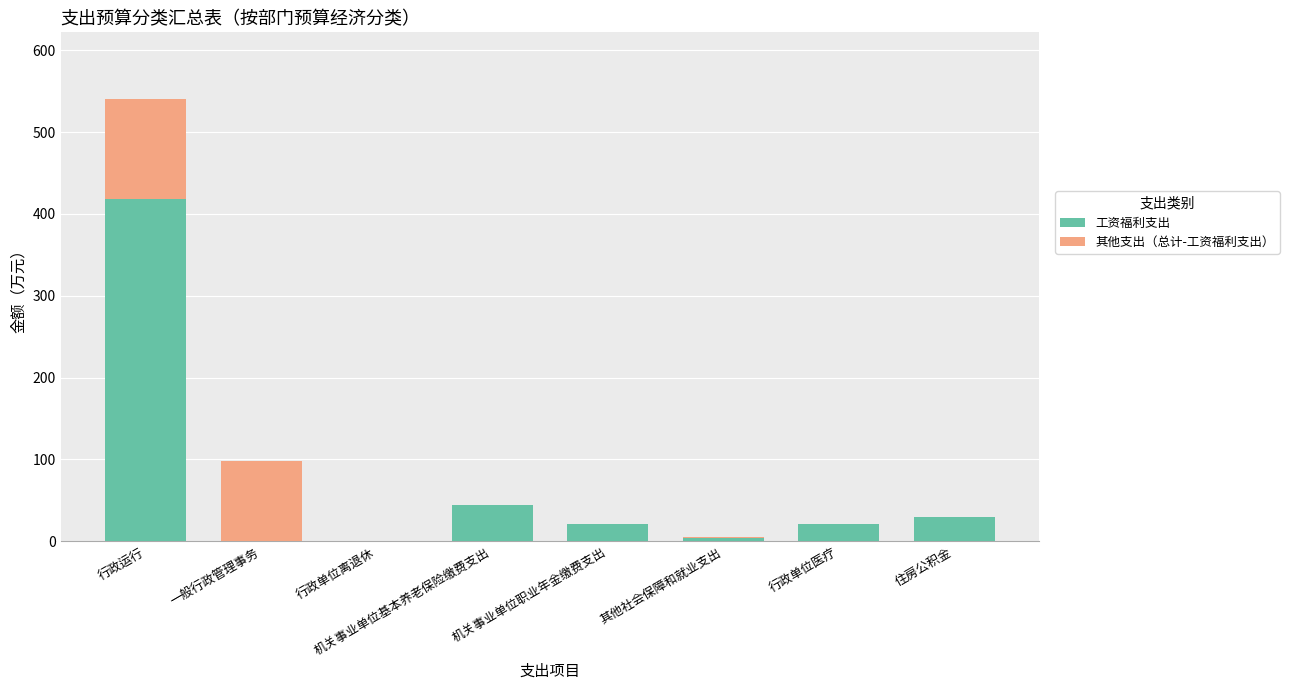

What is the sum of all 工资福利支出 values?

538.4